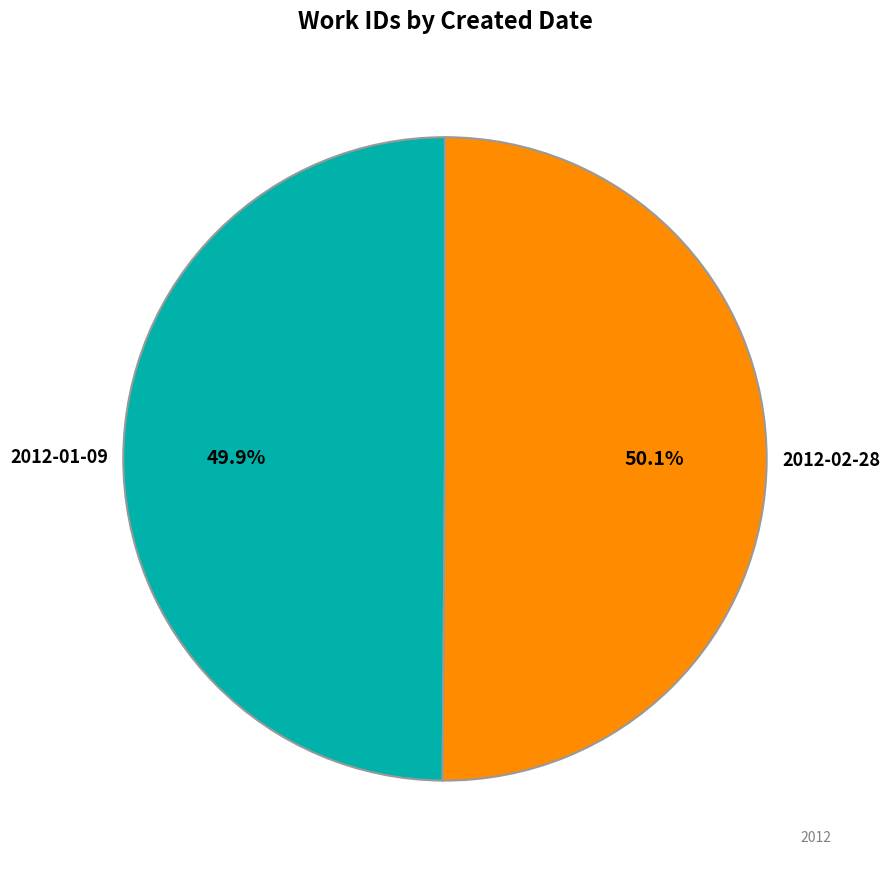

Combined, what portion of the pie is 2012-01-09 and 2012-02-28?

100.0%